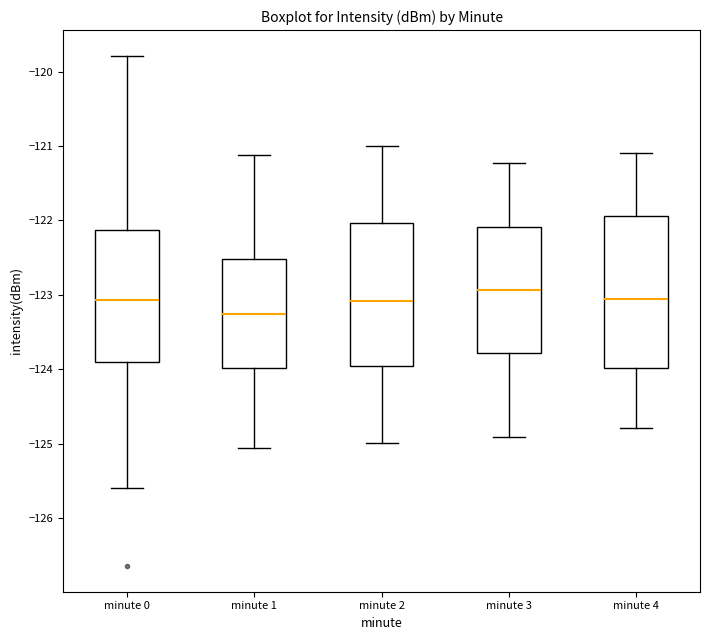

Reading left to right, read every box against the y-axis: the position of its median line, the range the box covers, and the ends of its whiskers. The values are not printed on the chart, so give them approximately, as read against the axis.

minute 0: median -123.1, box -123.9 to -122.1, whiskers -125.6 to -119.8
minute 1: median -123.3, box -124.0 to -122.5, whiskers -125.1 to -121.1
minute 2: median -123.1, box -124.0 to -122.0, whiskers -125.0 to -121.0
minute 3: median -122.9, box -123.8 to -122.1, whiskers -124.9 to -121.2
minute 4: median -123.1, box -124.0 to -121.9, whiskers -124.8 to -121.1